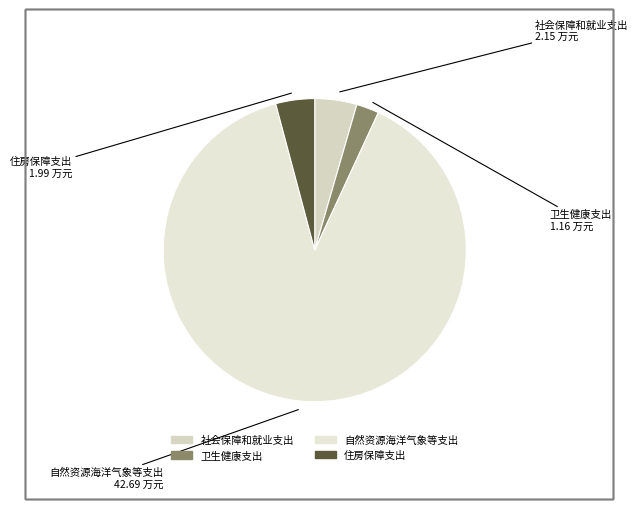

Is there a majority slice in this chart?

Yes